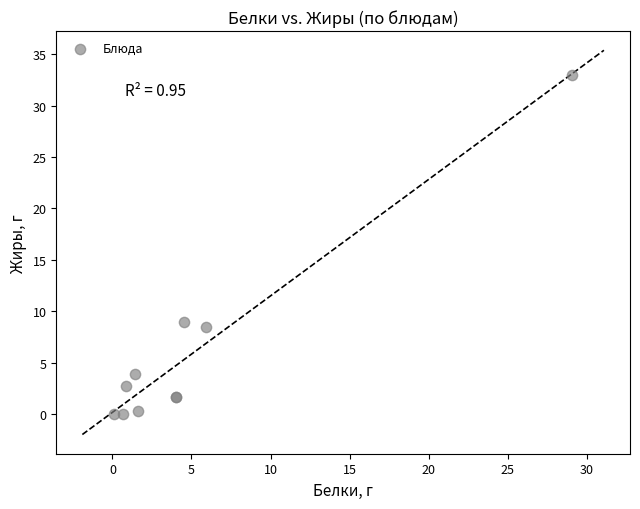

What Y value in the scatter plot is closest to 16?

8.9